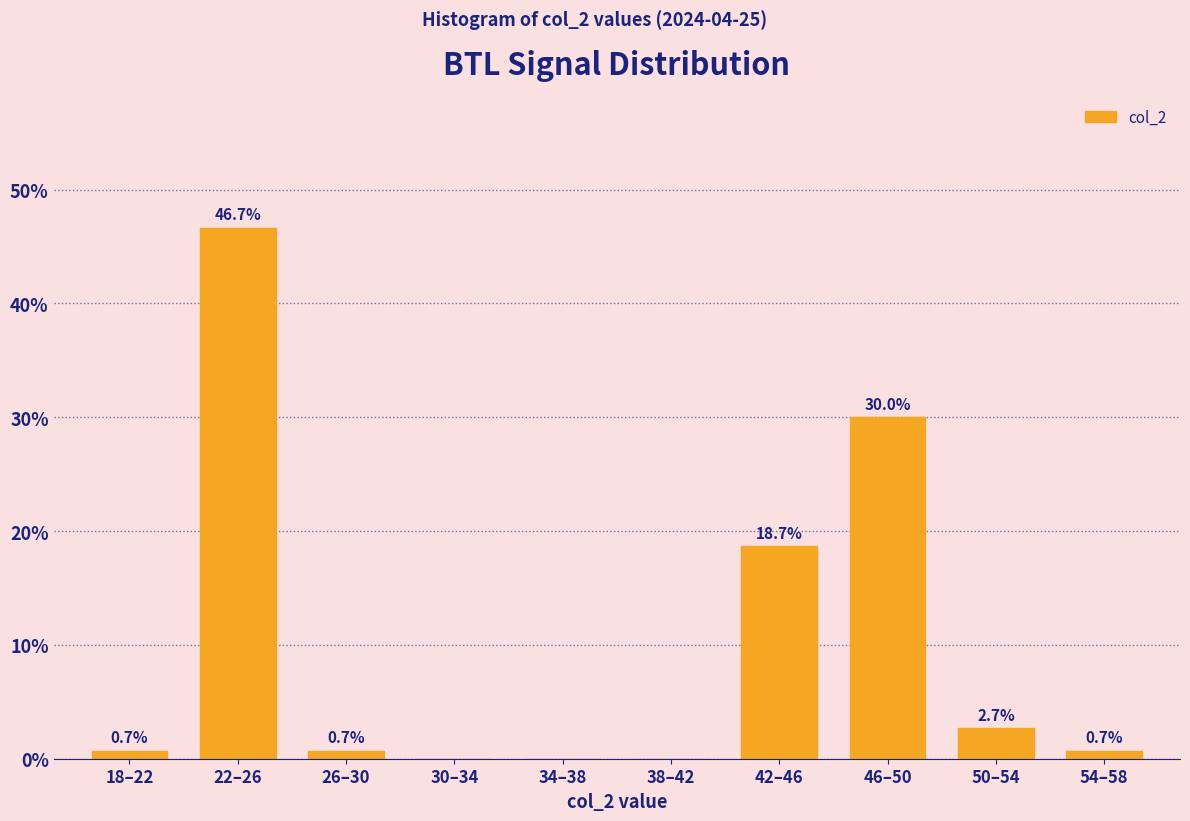

Reading left to right, list all the values displayed in this chart.

18–22=0.7	22–26=46.7	26–30=0.7	30–34=0.0	34–38=0.0	38–42=0.0	42–46=18.7	46–50=30.0	50–54=2.7	54–58=0.7